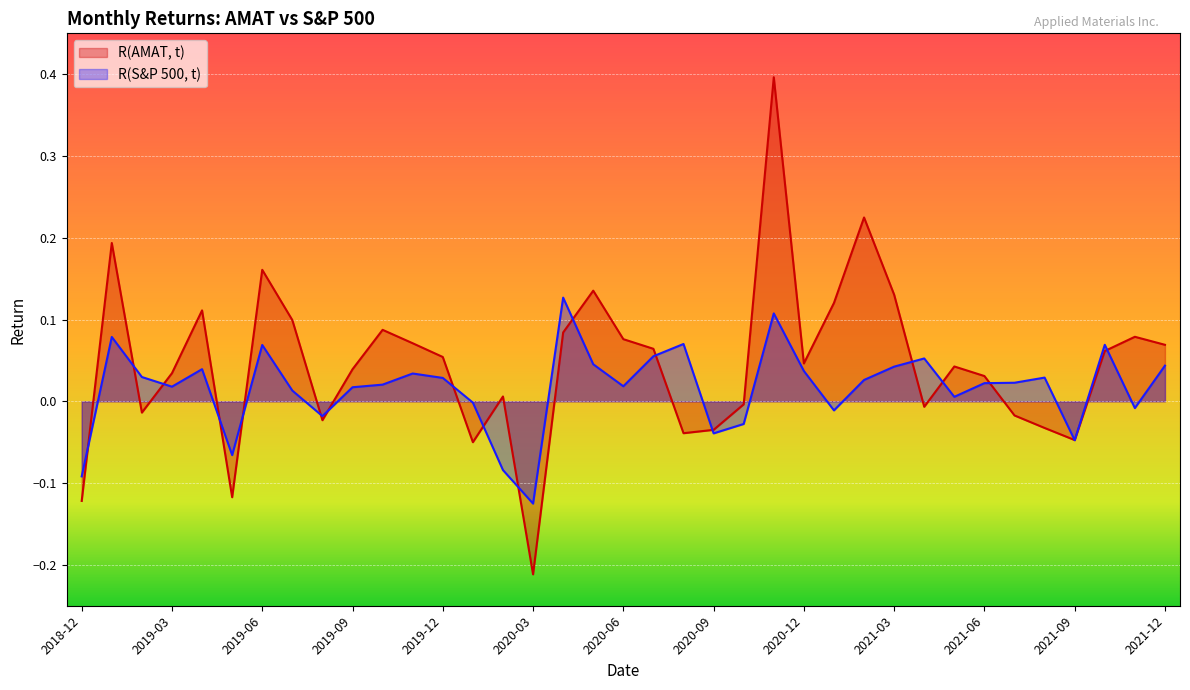

After their last crossing, which series has the higher values: R(S&P 500, t) or R(AMAT, t)?

R(AMAT, t)